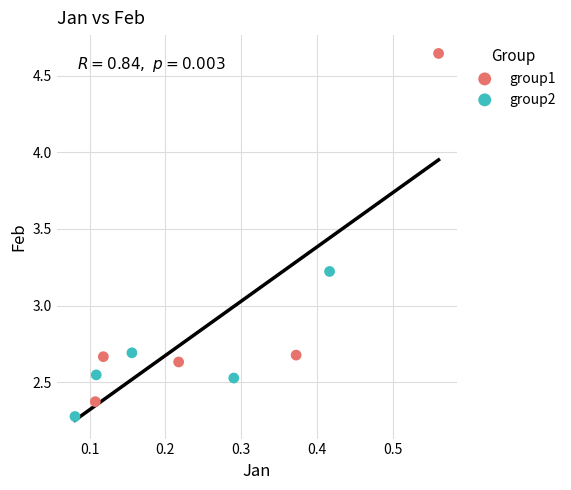

Which series contains the lowest Y value?

group2